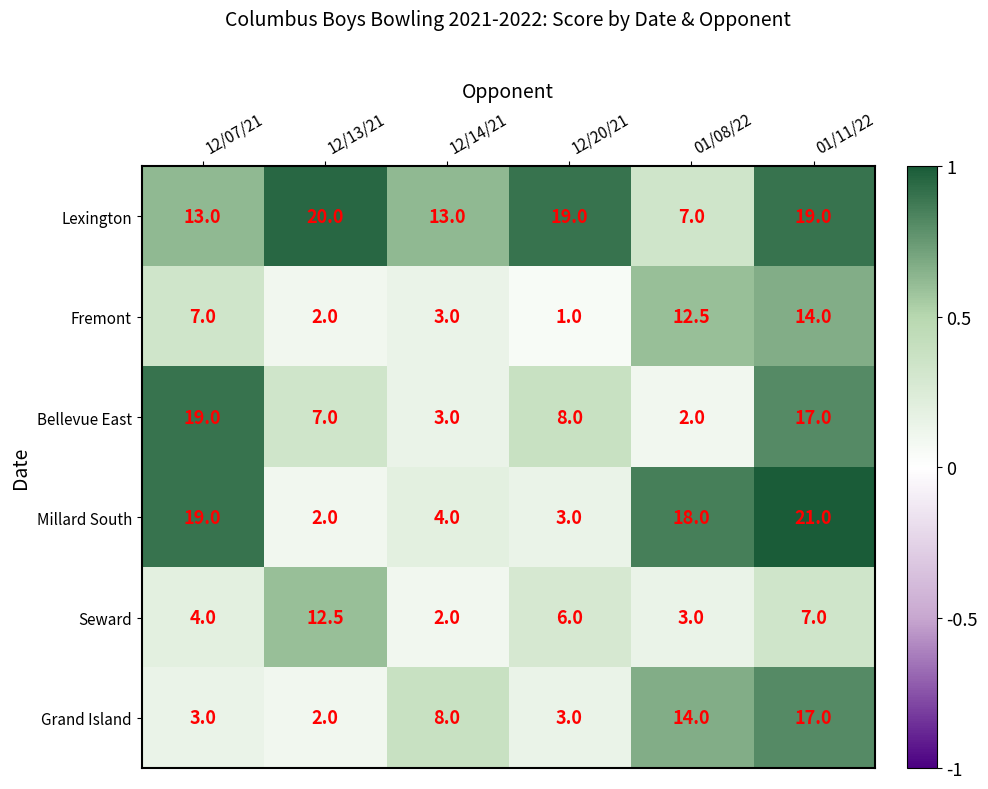

The value of Fremont at 12/20/21 is 1.0. True or false?

True